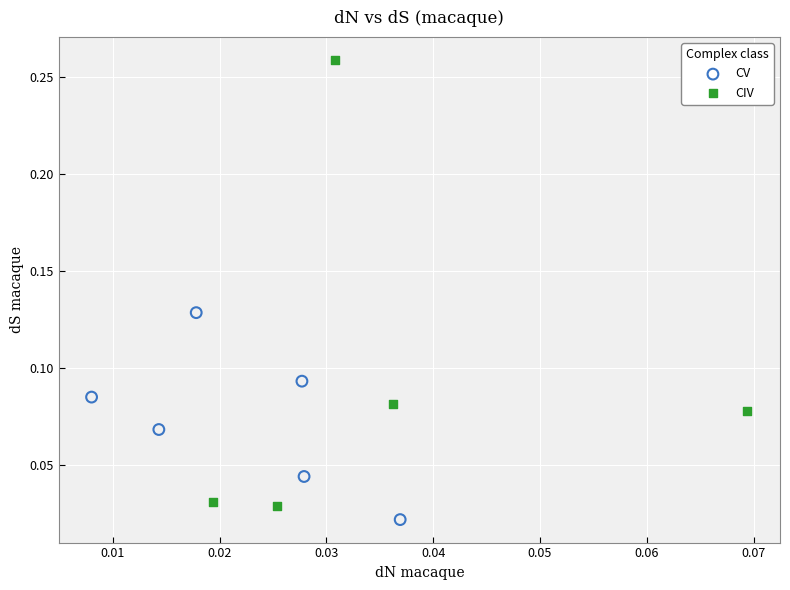

Which series has the largest Y range (max minus min)?

CIV